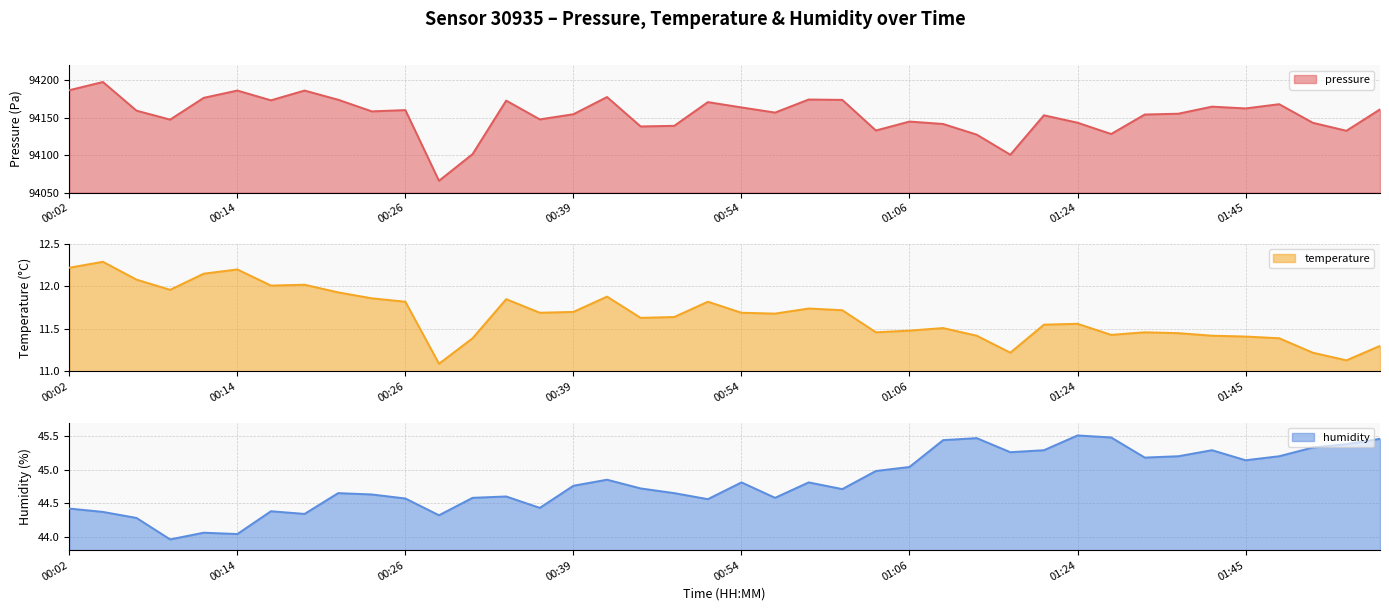

Reading left to right, list all the values displayed in this chart.

pressure: 94186.6	94197.6	94159.3	94147.4	94176.4	94186.2	94173.1	94186.2	94173.9	94158.4	94160.1	94065.8	94101.4	94172.8	94147.7	94154.6	94177.5	94138.3	94139.1	94170.8	94163.7	94156.8	94174.2	94173.7	94132.9	94144.8	94141.6	94127.4	94100.6	94153.2	94143.3	94128.2	94154.2	94155.3	94164.7	94162.3	94168.0	94143.2	94132.5	94161.0
temperature: 12.2	12.3	12.1	12.0	12.2	12.2	12.0	12.0	11.9	11.9	11.8	11.1	11.4	11.8	11.7	11.7	11.9	11.6	11.6	11.8	11.7	11.7	11.7	11.7	11.5	11.5	11.5	11.4	11.2	11.6	11.6	11.4	11.5	11.4	11.4	11.4	11.4	11.2	11.1	11.3
humidity: 44.4	44.4	44.3	44.0	44.1	44.0	44.4	44.3	44.6	44.6	44.6	44.3	44.6	44.6	44.4	44.8	44.9	44.7	44.6	44.6	44.8	44.6	44.8	44.7	45.0	45.0	45.4	45.5	45.3	45.3	45.5	45.5	45.2	45.2	45.3	45.1	45.2	45.3	45.4	45.5